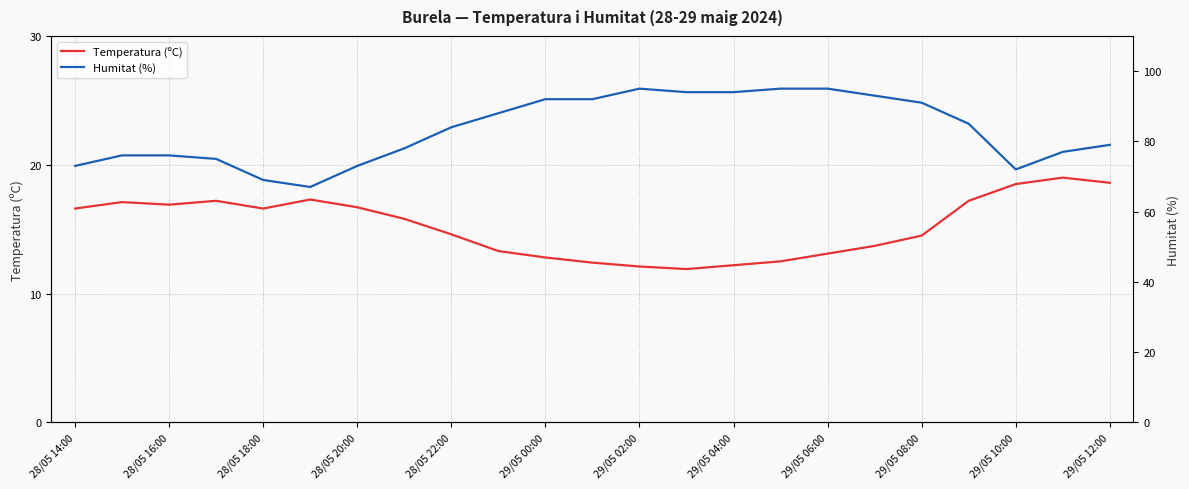

List the series in order of their overall mean, highest first.

Humitat (%), Temperatura (ºC)